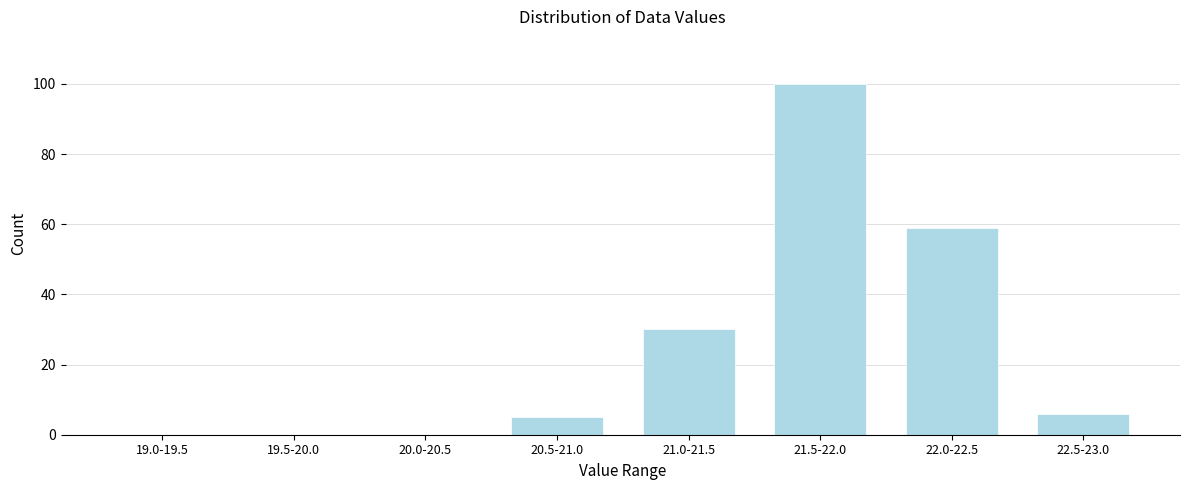

Reading left to right, extract all data points from this chart.

19.0-19.5=0	19.5-20.0=0	20.0-20.5=0	20.5-21.0=5	21.0-21.5=30	21.5-22.0=100	22.0-22.5=59	22.5-23.0=6